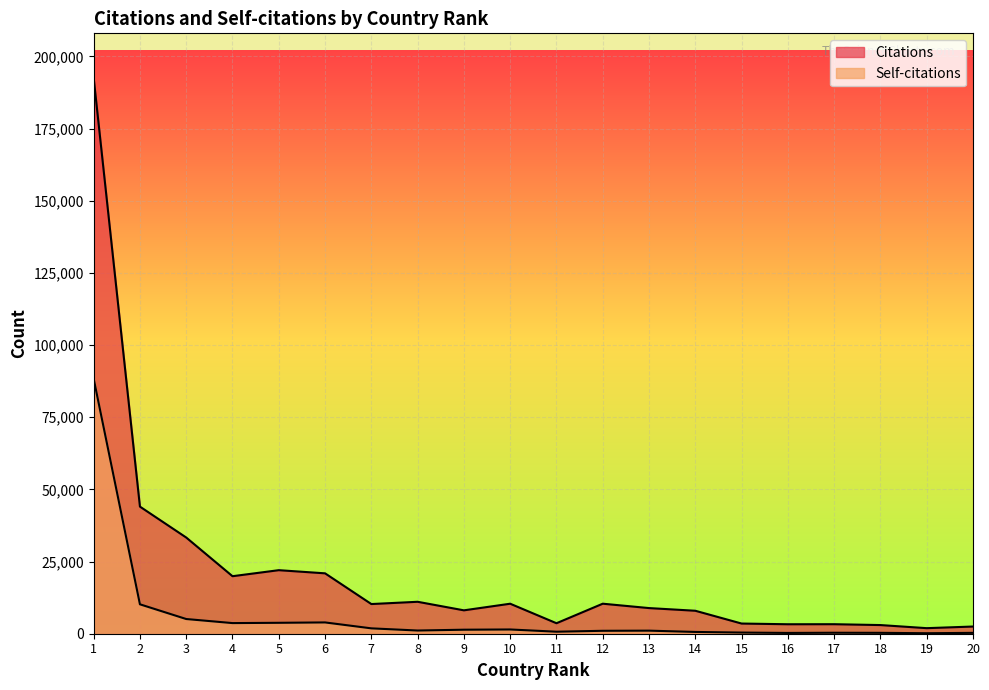

True or false: Citations and Self-citations cross at least once.

False